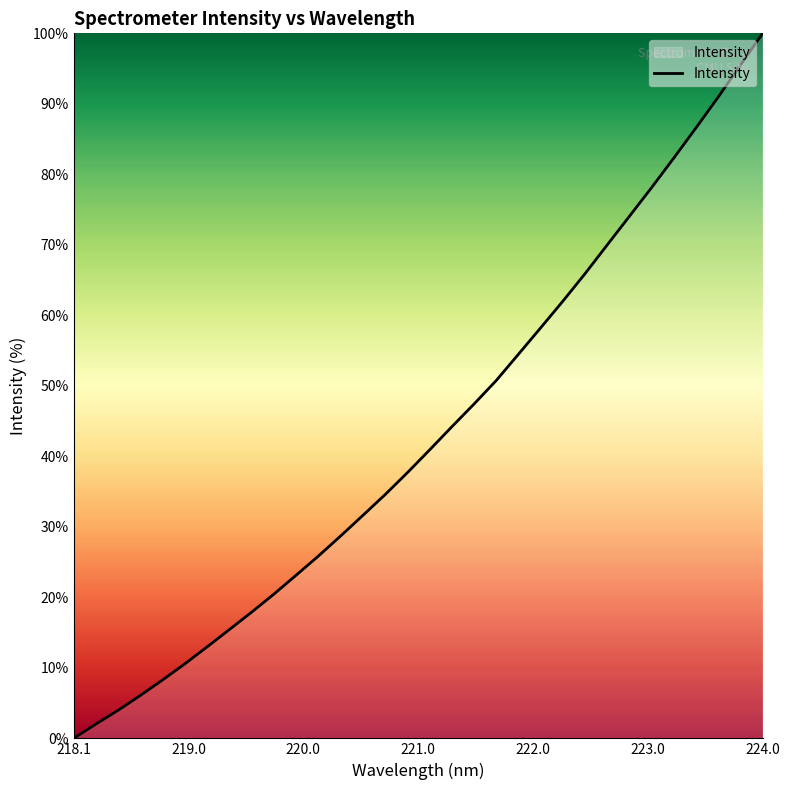

What is the maximum value shown in the chart?

100.0